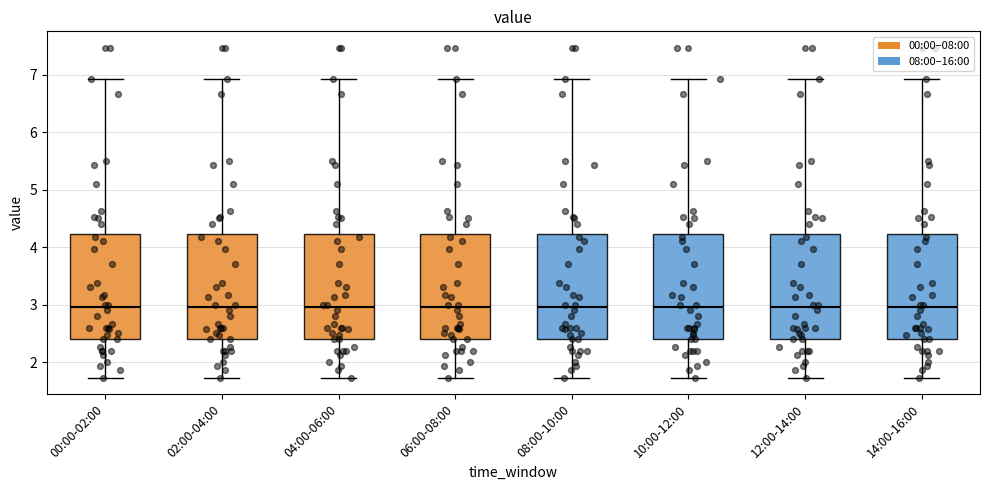

Where does the median line of the box for 04:00-06:00 sit on the y-axis? The values are not printed on the chart, so give them approximately, as read against the axis.

3.0